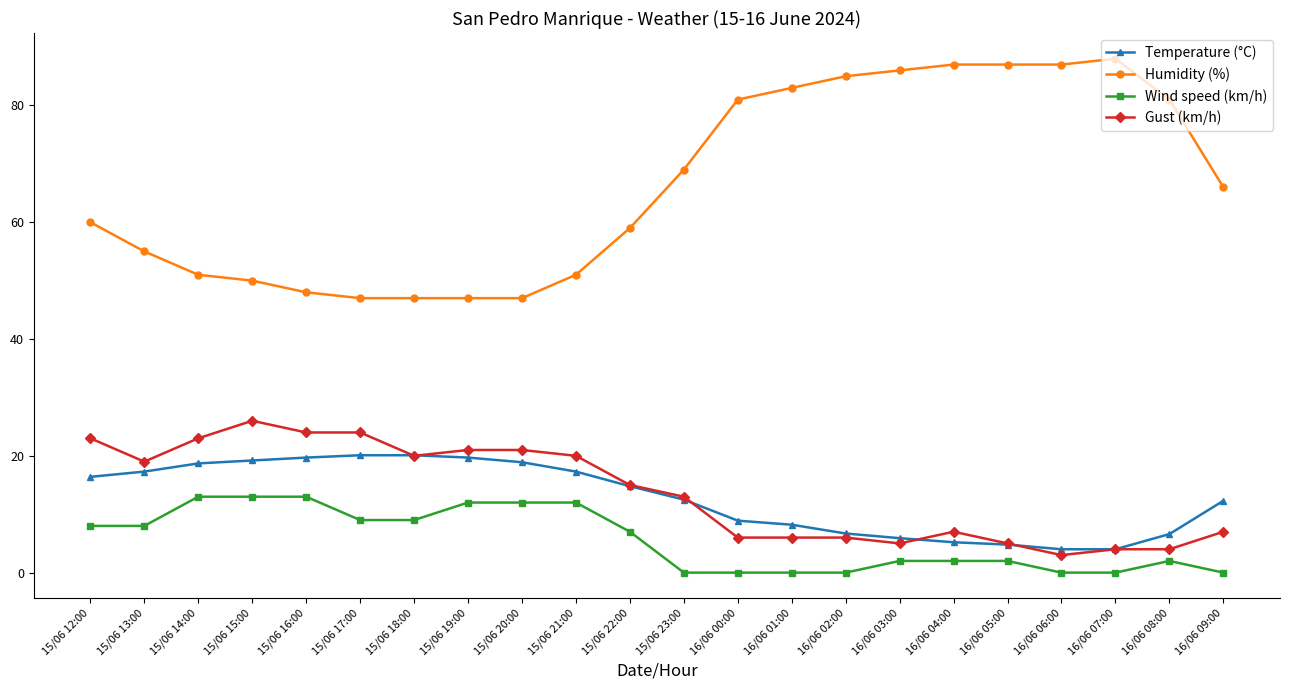

What is the label of the 8th point from the right?

16/06 02:00